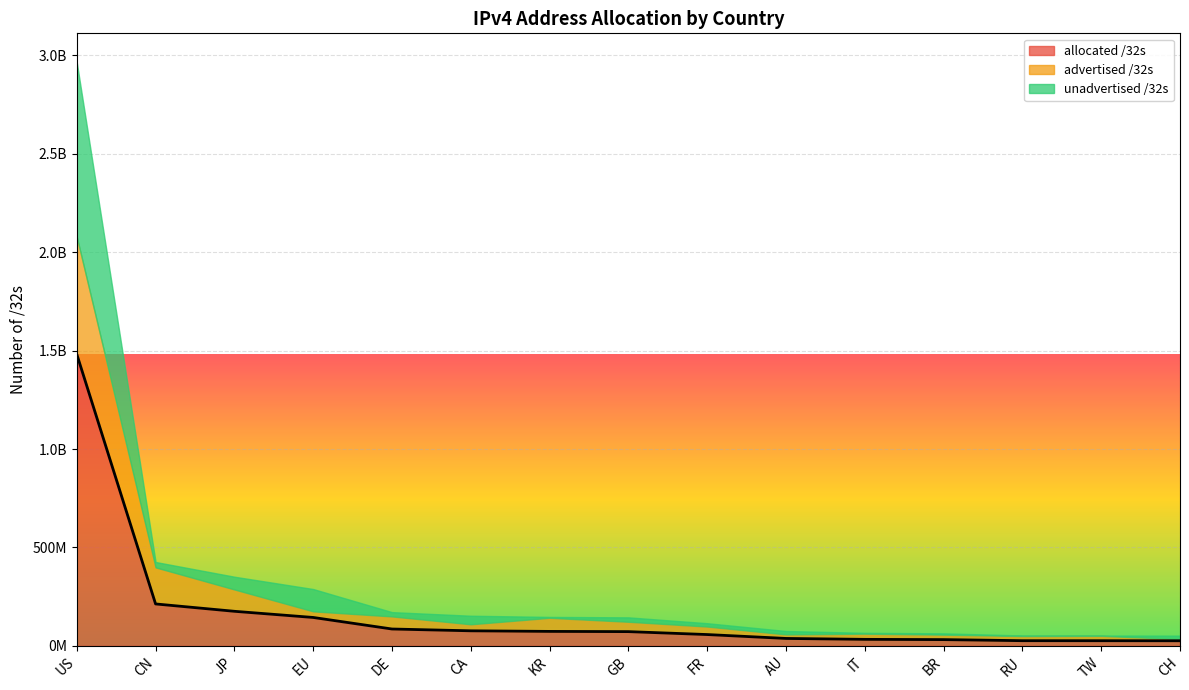

At which category is the sum across all series the highest?

US